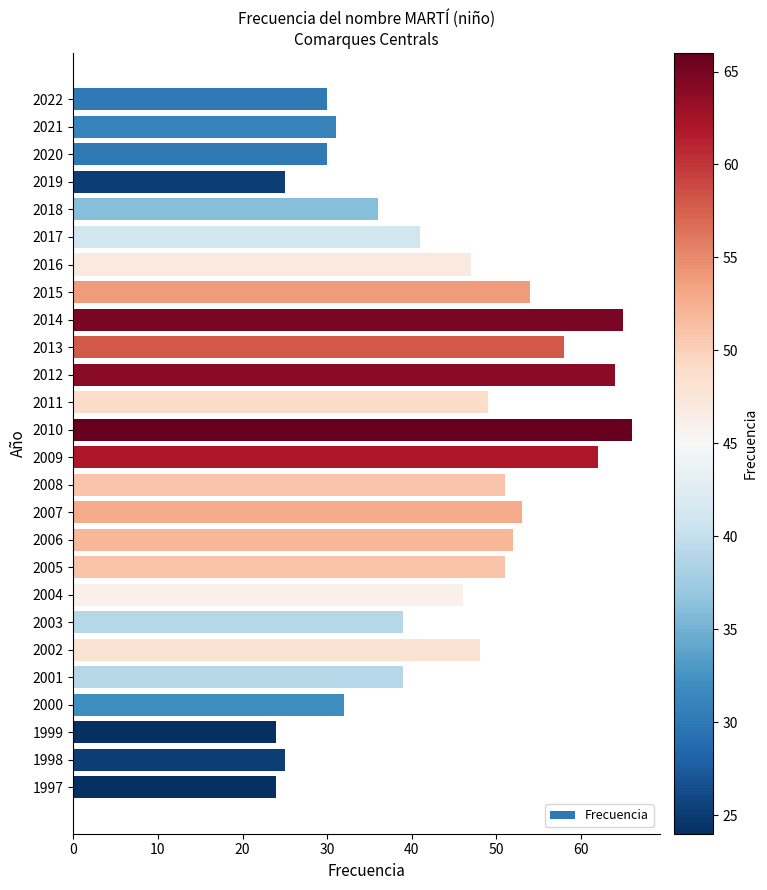

Reading bottom to top, extract all data points from this chart.

1997=24	1998=25	1999=24	2000=32	2001=39	2002=48	2003=39	2004=46	2005=51	2006=52	2007=53	2008=51	2009=62	2010=66	2011=49	2012=64	2013=58	2014=65	2015=54	2016=47	2017=41	2018=36	2019=25	2020=30	2021=31	2022=30